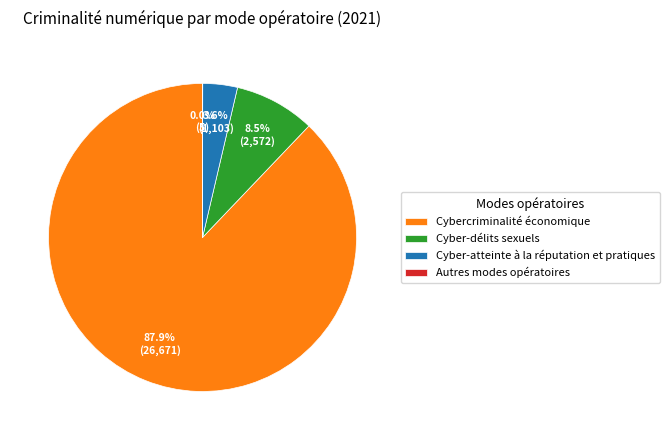

Does Cybercriminalité économique account for over 50% of the chart?

Yes